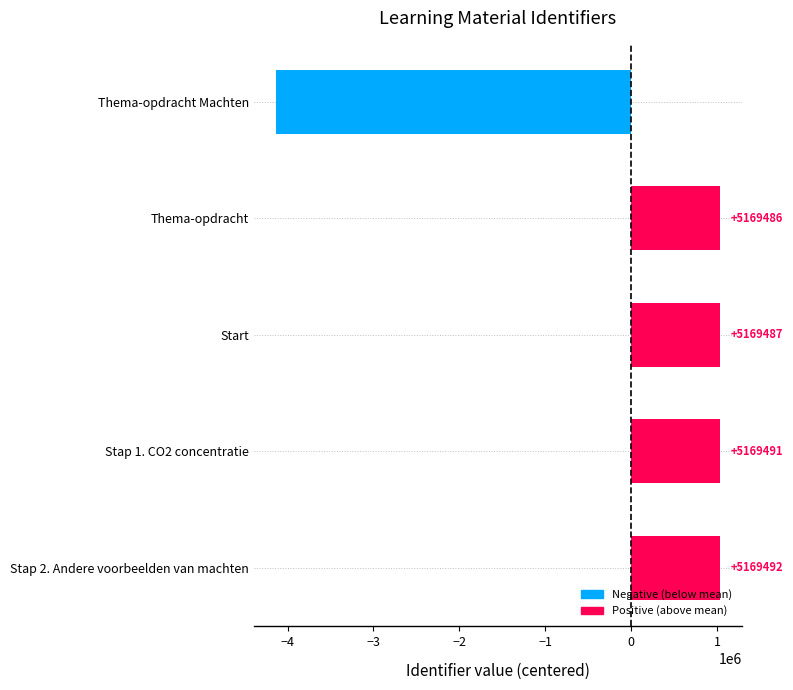

How many bars are there in total?

5